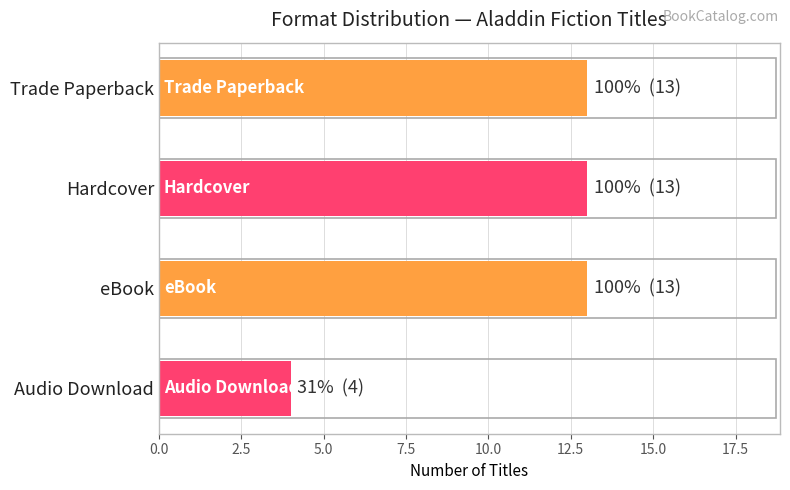

What is the average value?

11